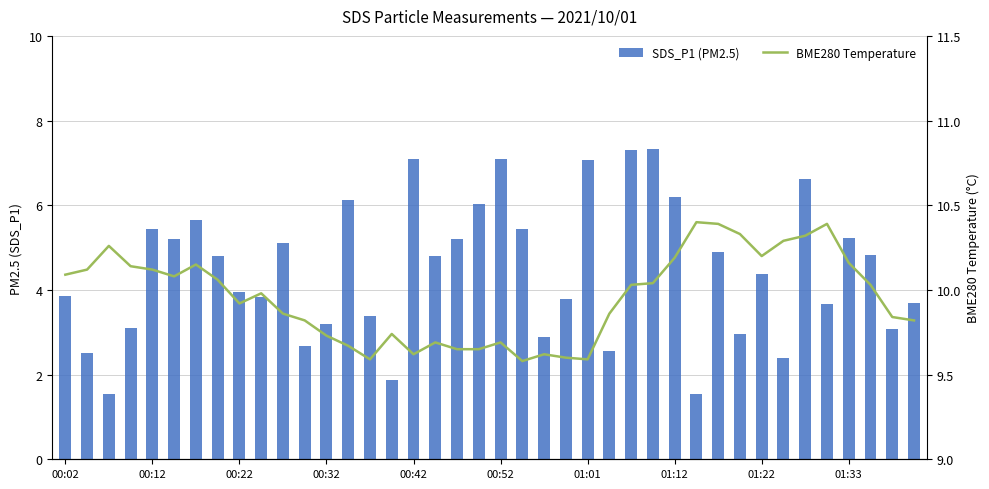

How many values in the SDS_P1 (PM2.5) series are below 4?

19